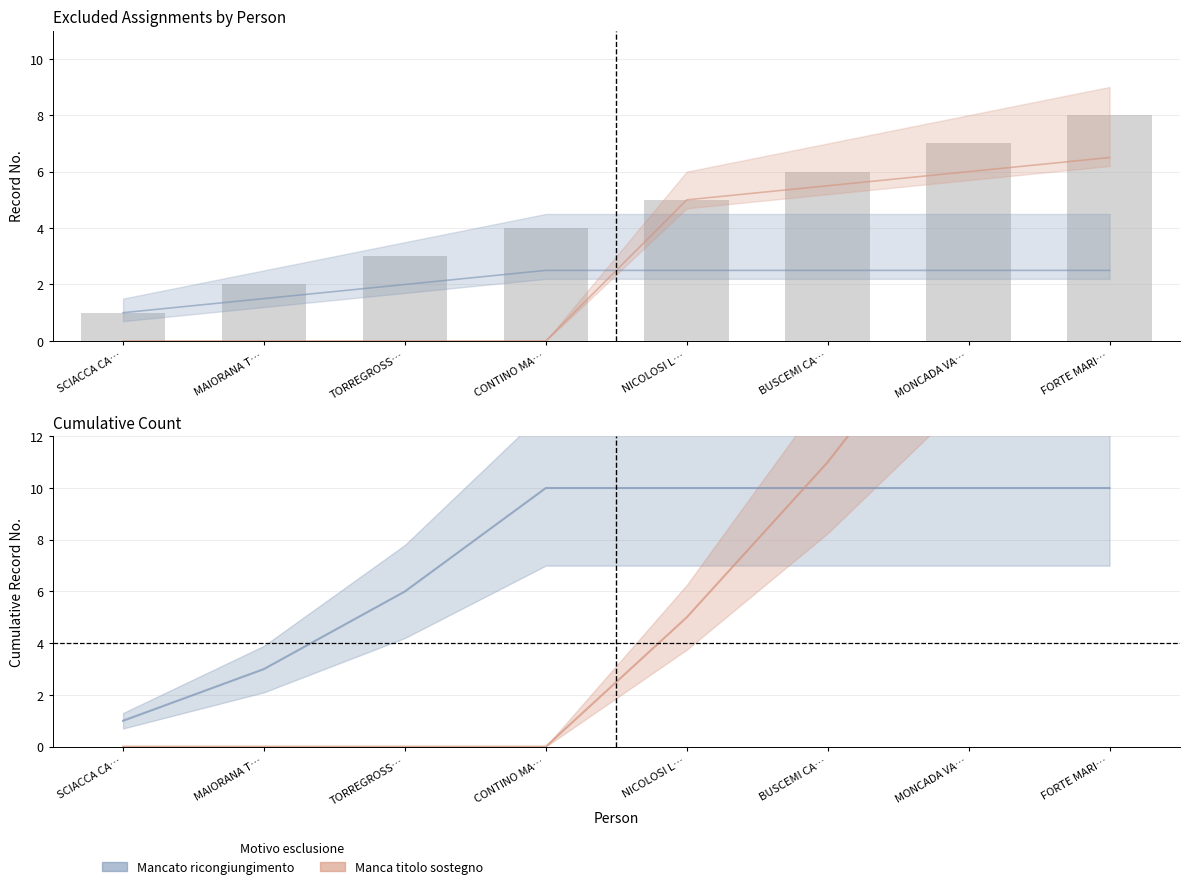

The value at FORTE MARI… is 6.5. True or false?

True